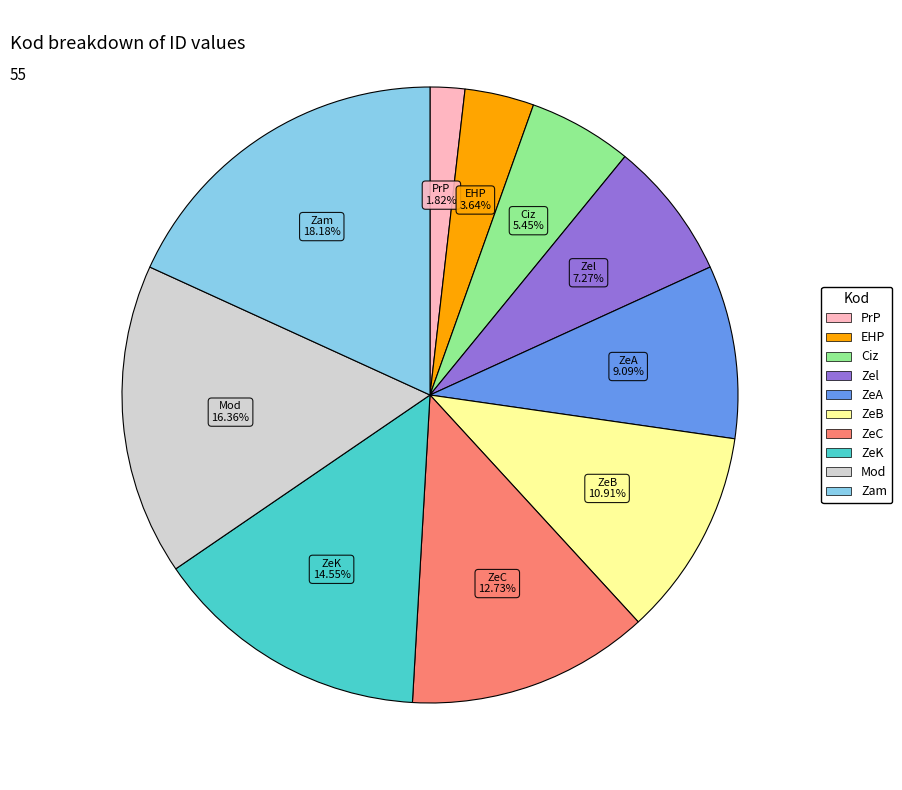

Is the sum of PrP and Zel greater than half?

No